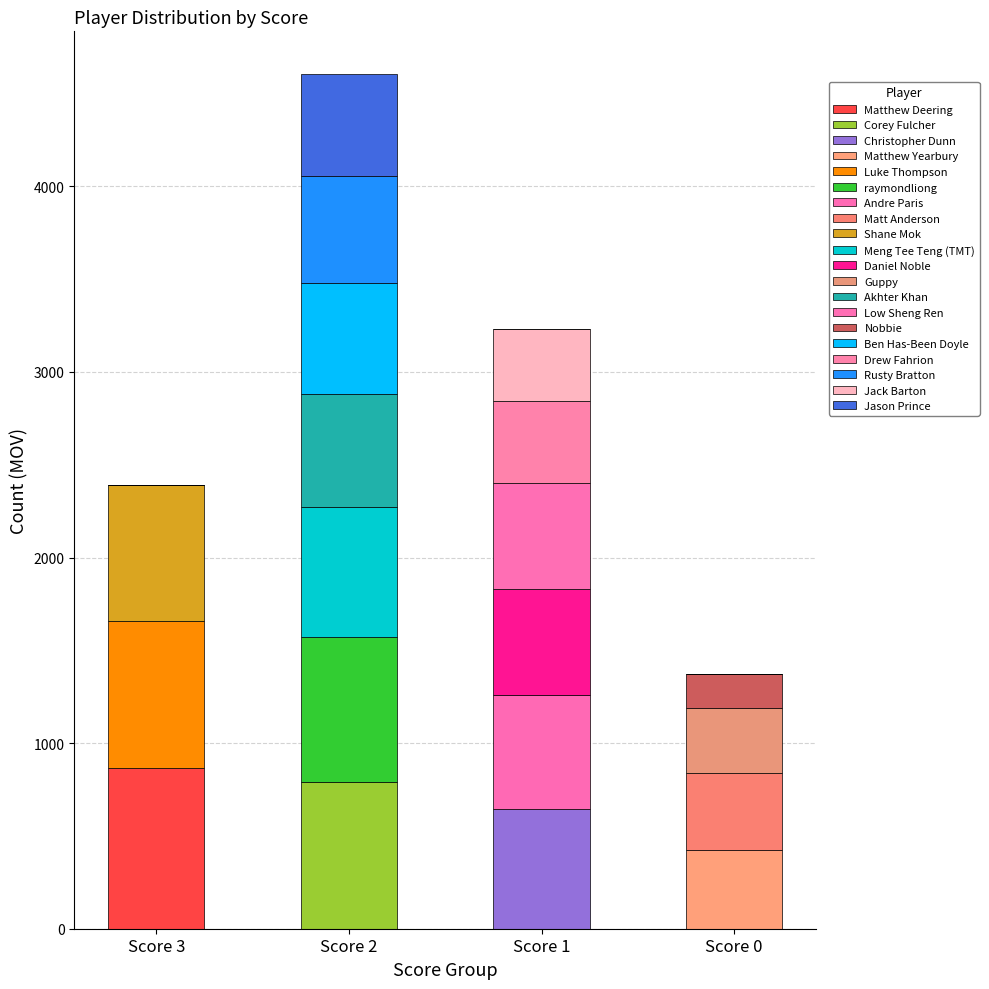

What is the label of the 7th bar from the left?

Akhter Khan